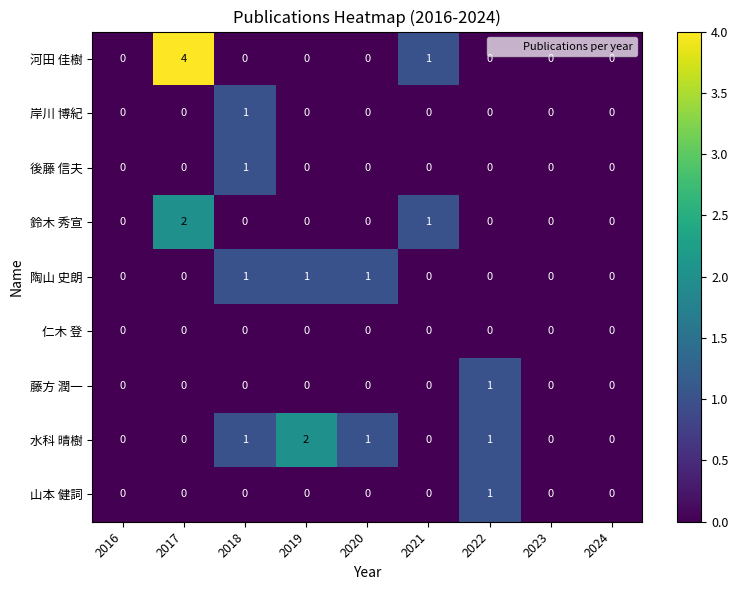

True or false: 藤方 潤一 has a value of 0 at 2017.

True